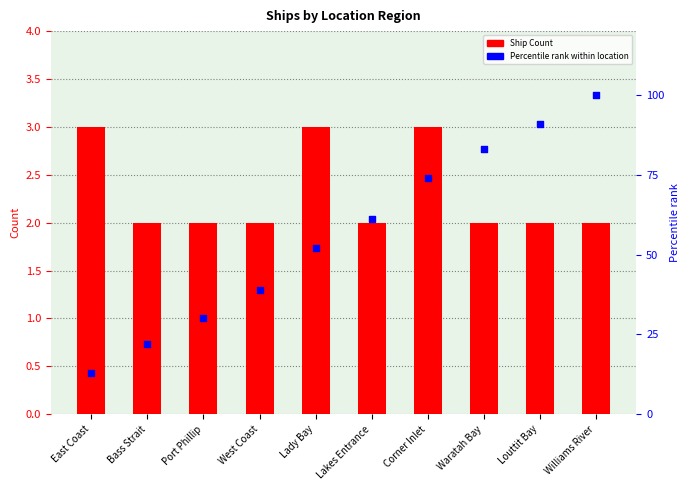

Which series reaches the minimum Y coordinate?

Ship Count